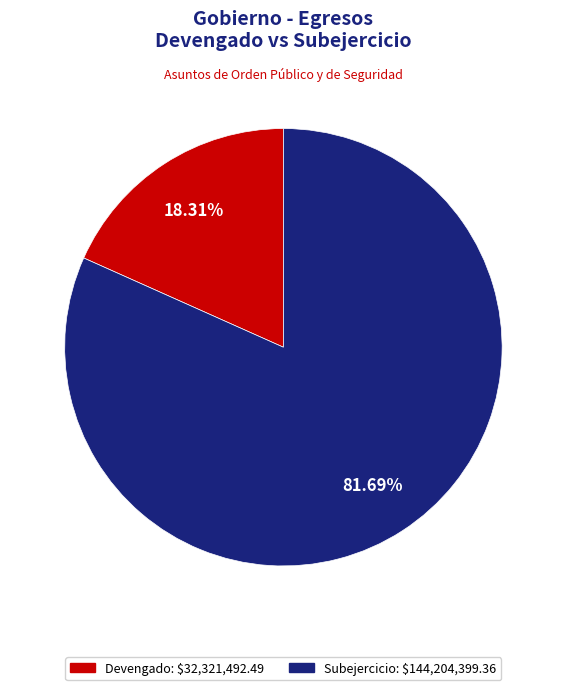

Is it true that Devengado is 18% of the pie?

True